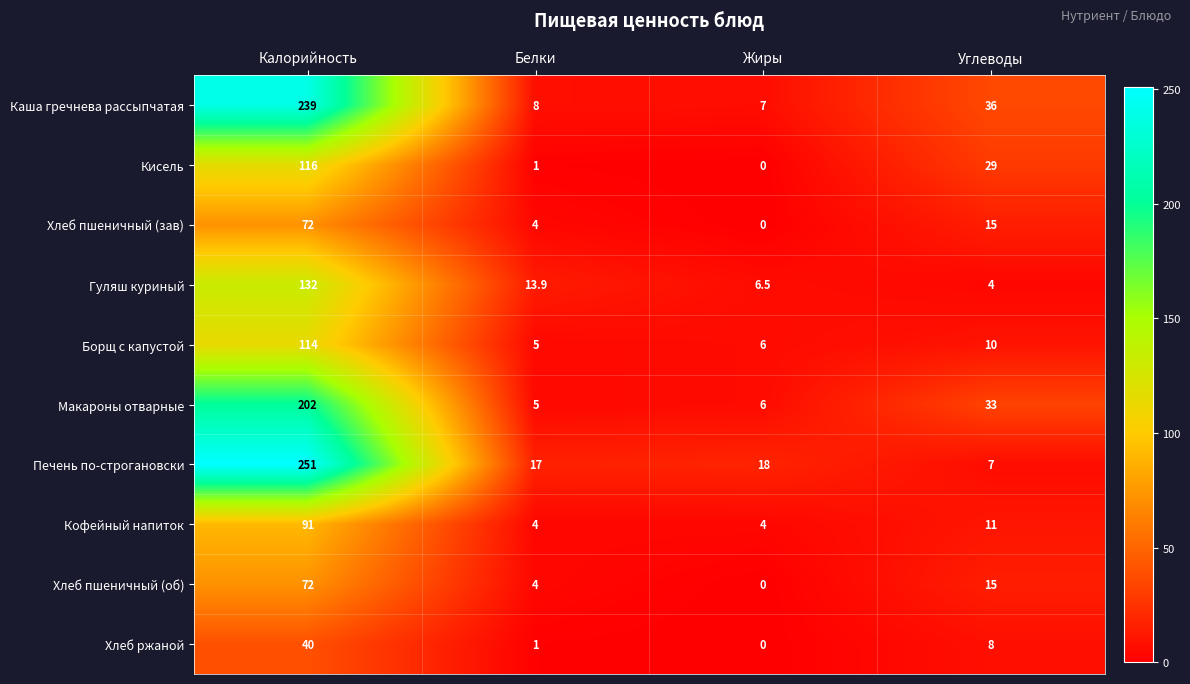

Which series has the widest spread of values?

Печень по-строгановски